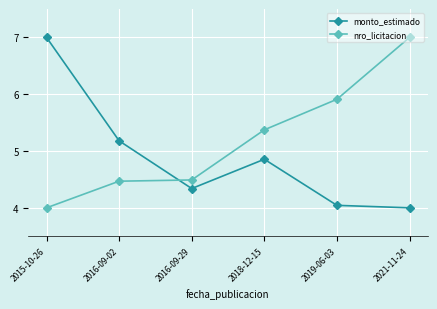

Where is monto_estimado nearest to the value 5?

2018-12-15